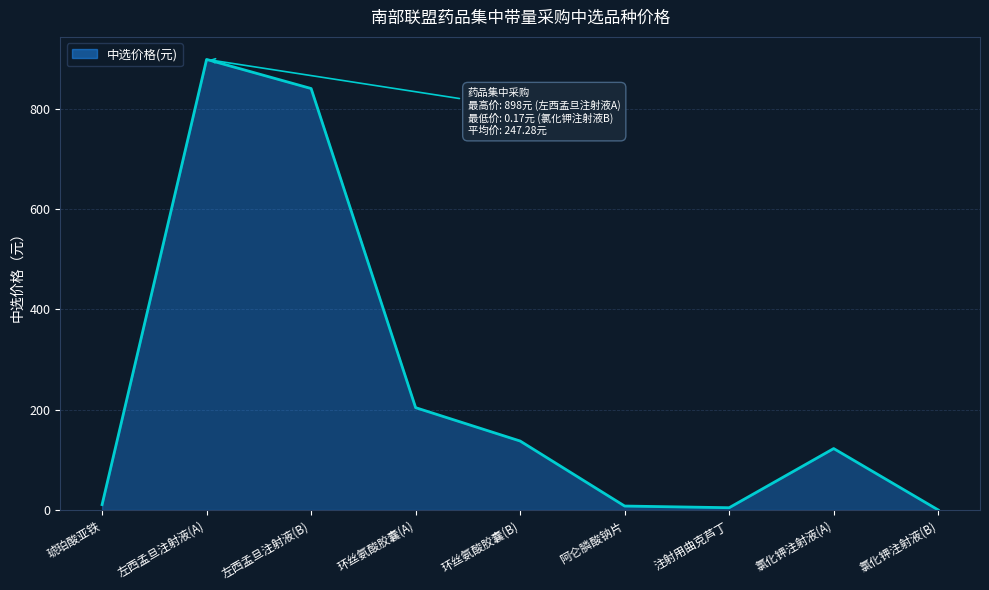

What is the ratio of the value at 琥珀酸亚铁 to the value at 环丝氨酸胶囊(A)?

0.1